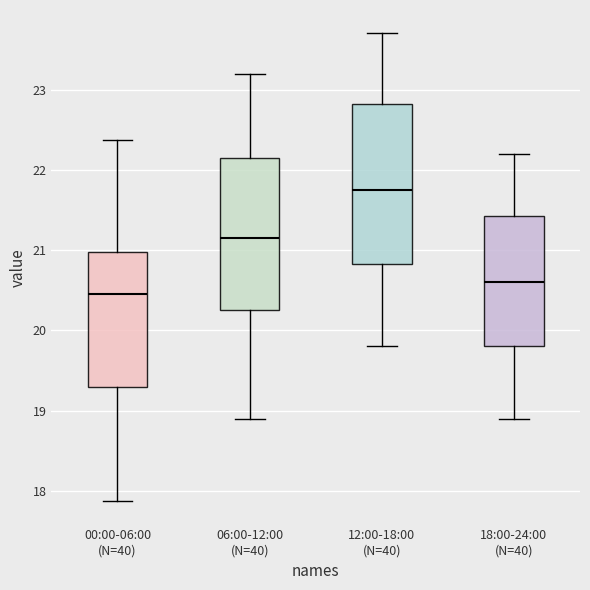

Which box's median line is the lowest?

00:00-06:00 (N=40)